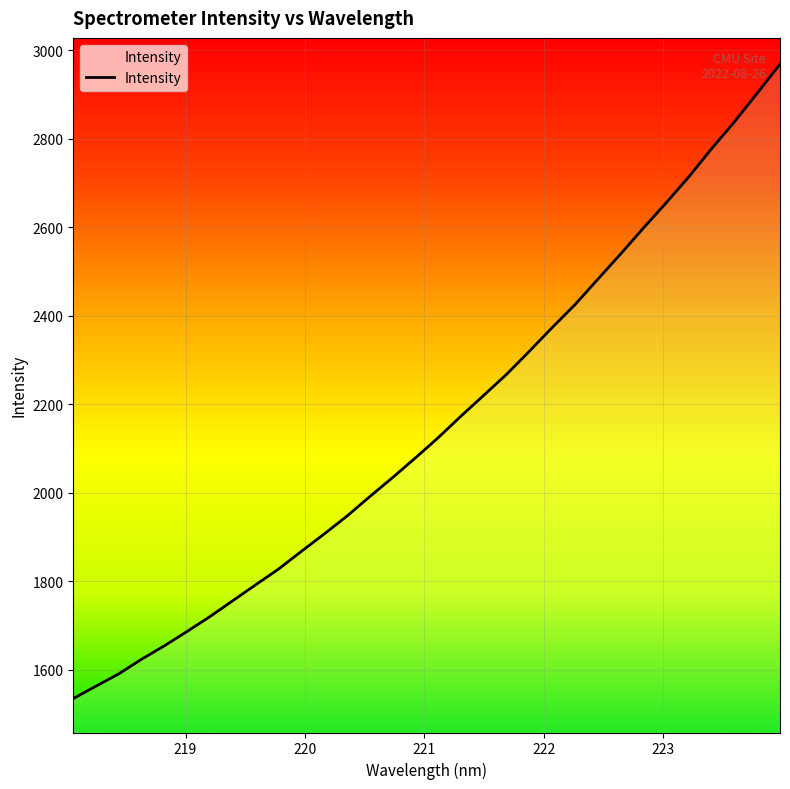

What is the difference between the maximum and minimum values?

1434.3